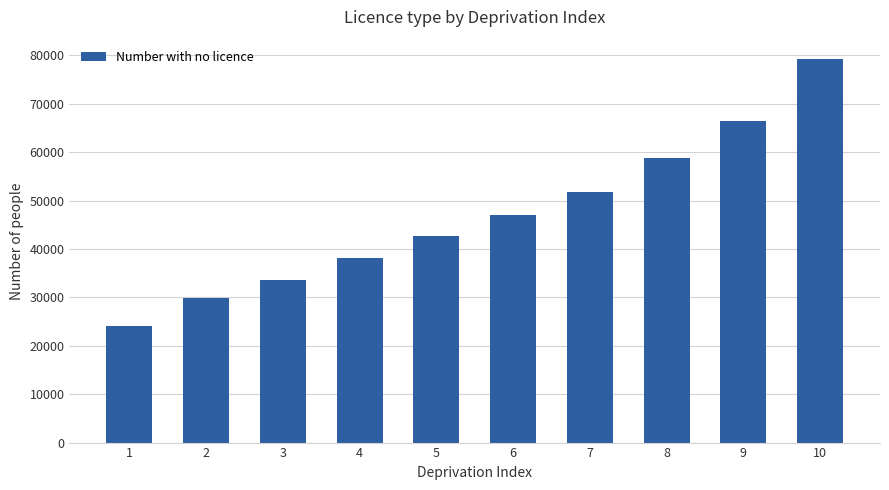

Is it true that the value at 8 is 27093?

False